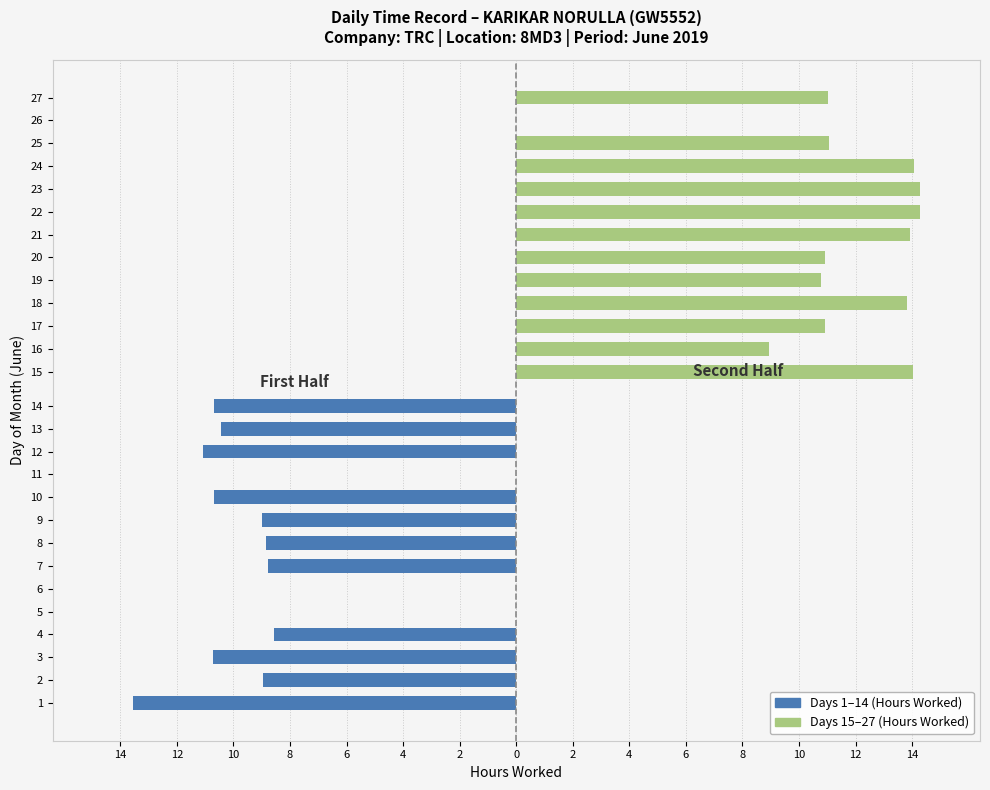

Where does the Low (hours) series first go above 10?

1